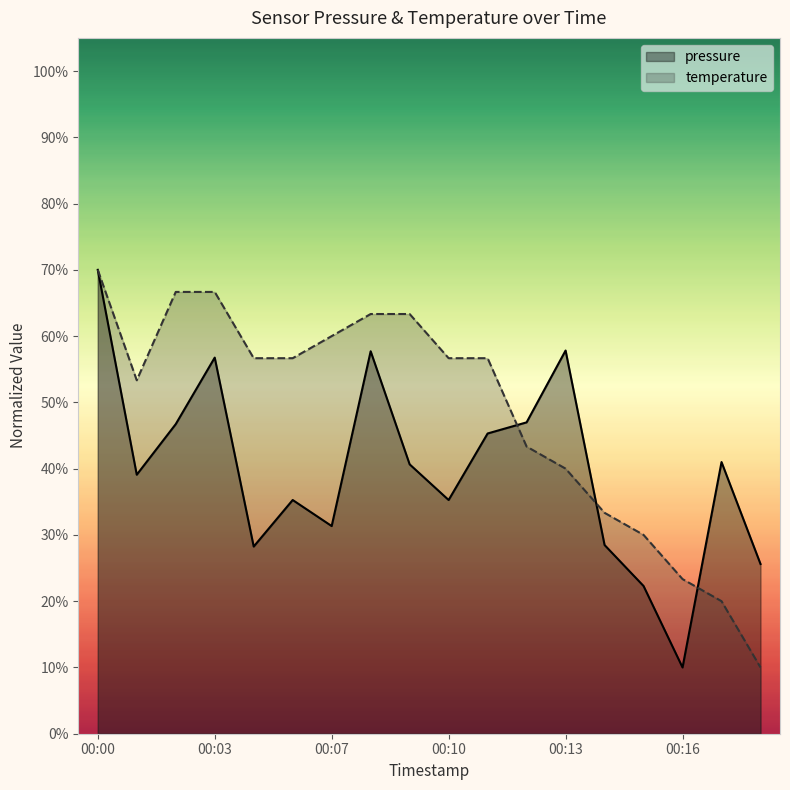

The pressure series shows 25.6 at 00:18. True or false?

True